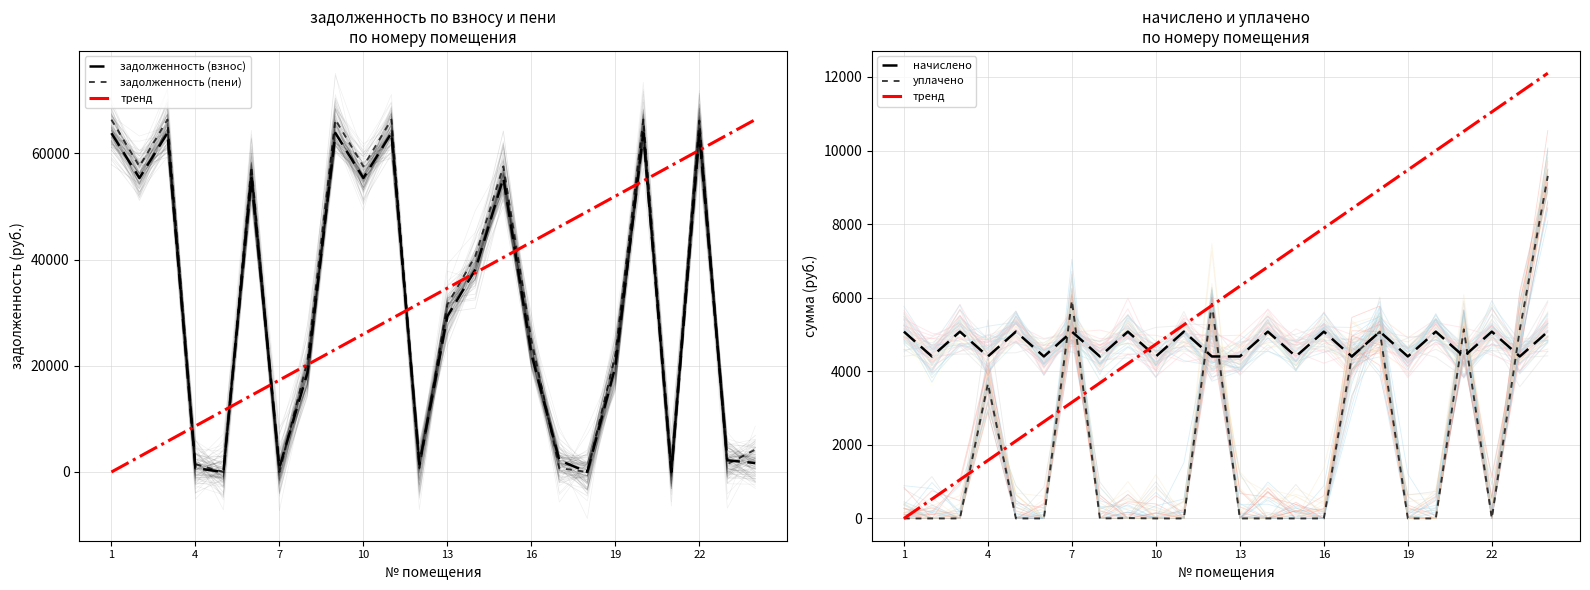

How many interior local valleys does the начислено series have?

10